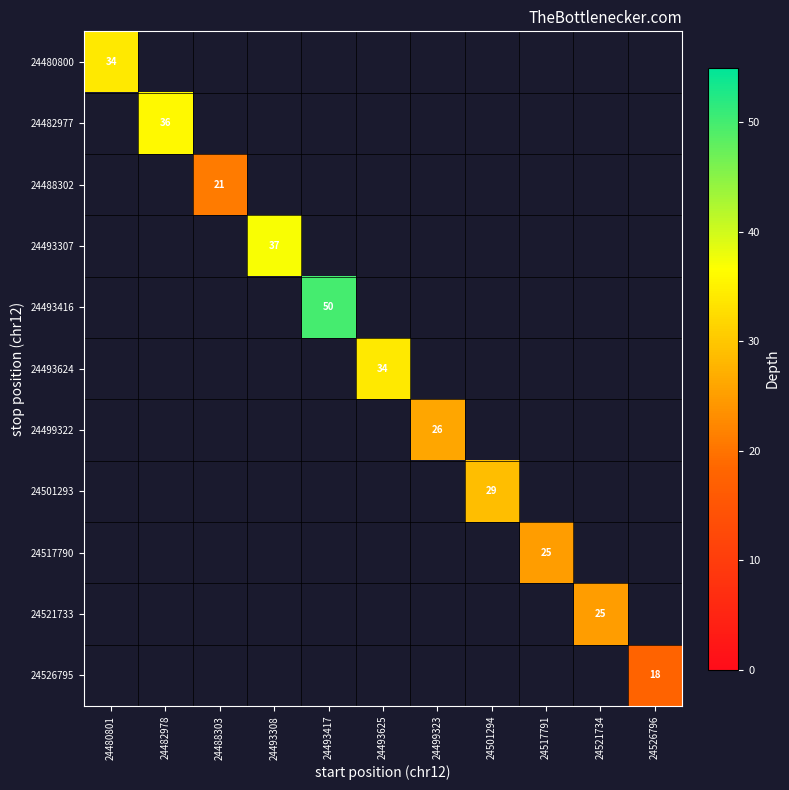

Which label corresponds to the smallest value in the chart?

24526796